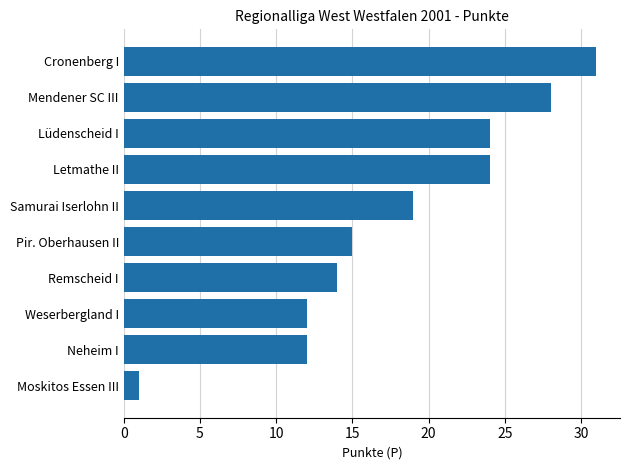

At which label is the value closest to 16?

Pir. Oberhausen II